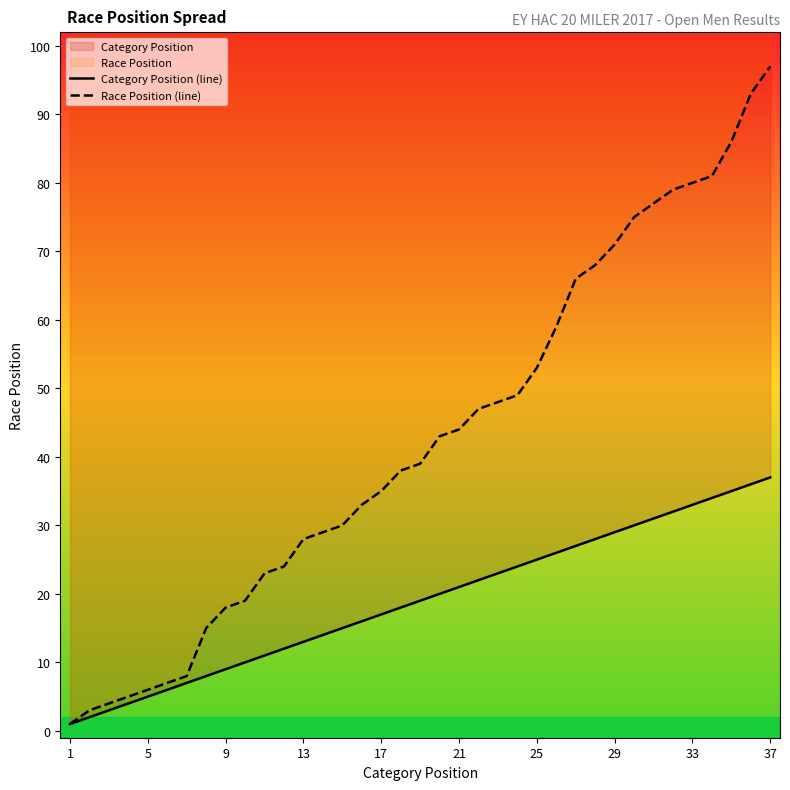

True or false: Category Position (line) has more than 1 interior local peaks.

False